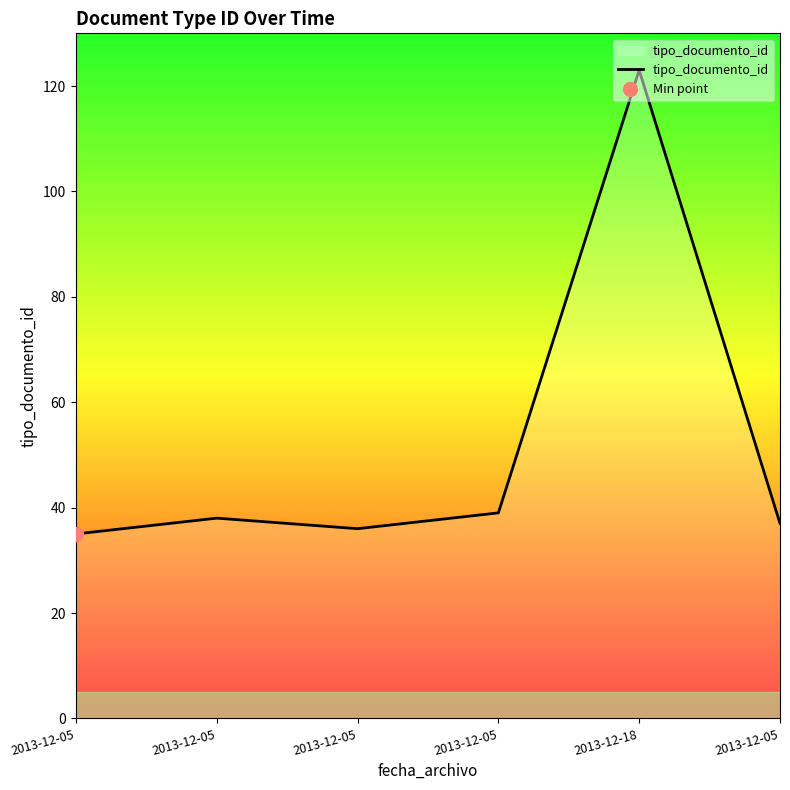

What is the difference between the values at 2013-12-05 and 2013-12-05?

3